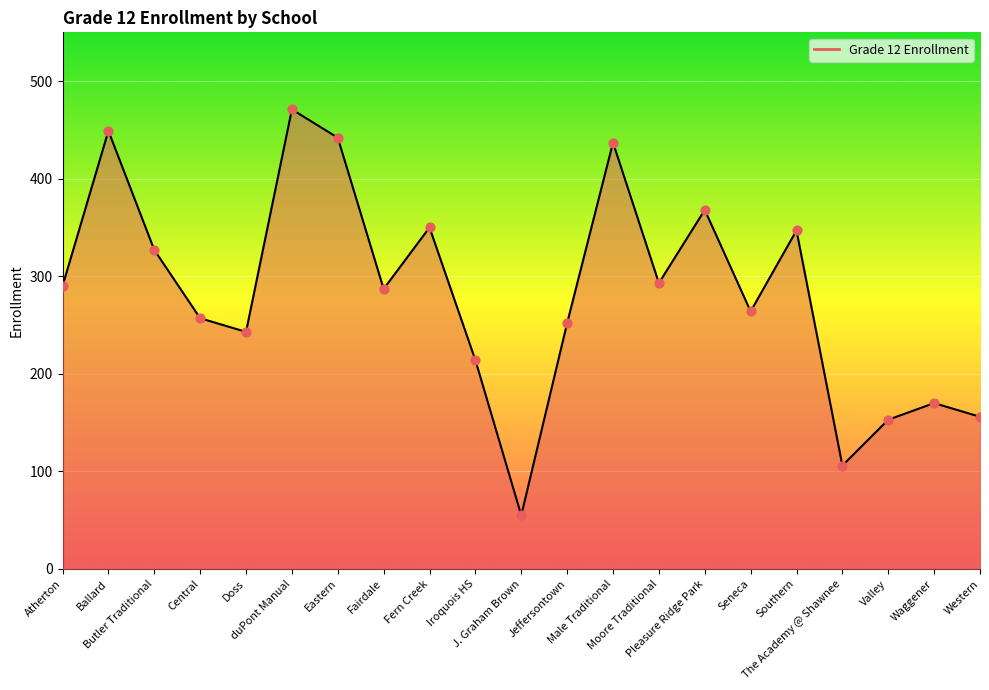

What is the change in value from Iroquois HS to Jeffersontown?

+38